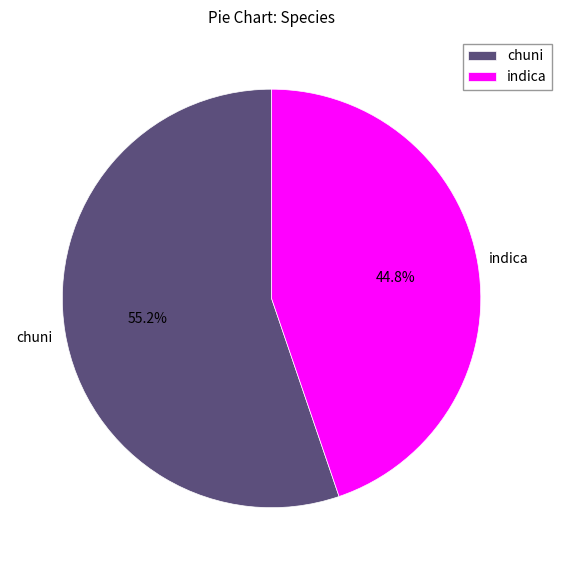

To the nearest percent, what is the average slice percentage?

50%